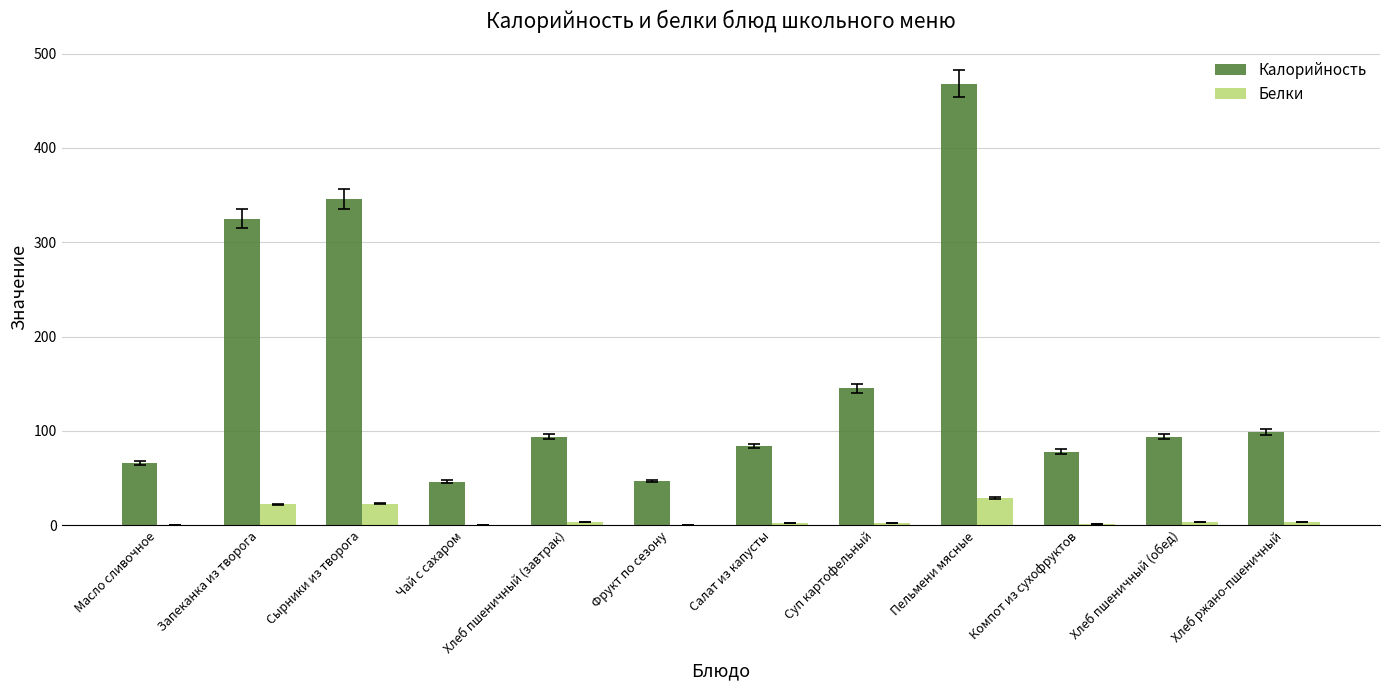

Between Сырники из творога and Компот из сухофруктов, which series saw the biggest shift?

Калорийность